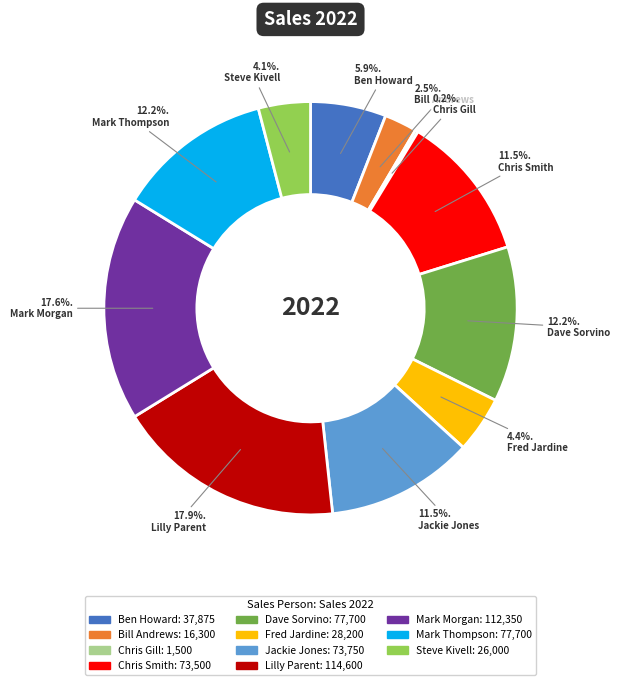

Approximately how many times larger is the value at Jackie Jones compared to Mark Thompson?

0.9